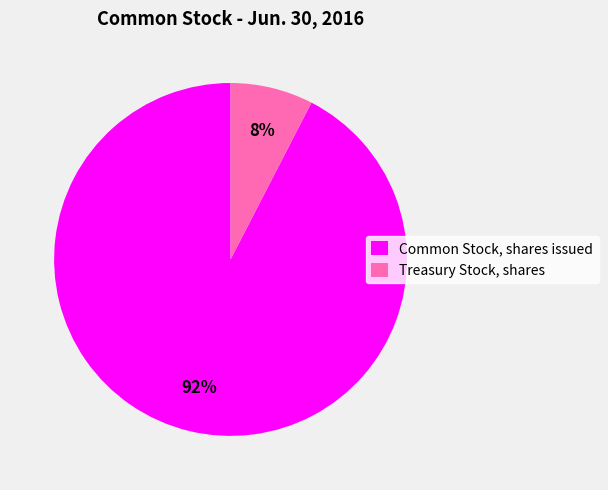

Which category has the biggest portion of the pie?

Common Stock, shares issued